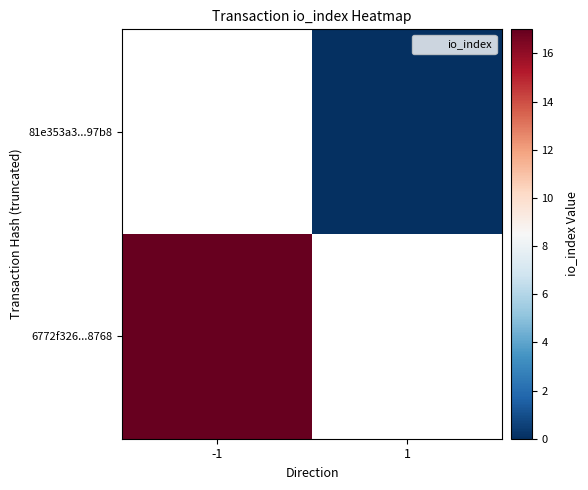

List the labels in order of 6772f326...8768 value, largest first.

-1, 1